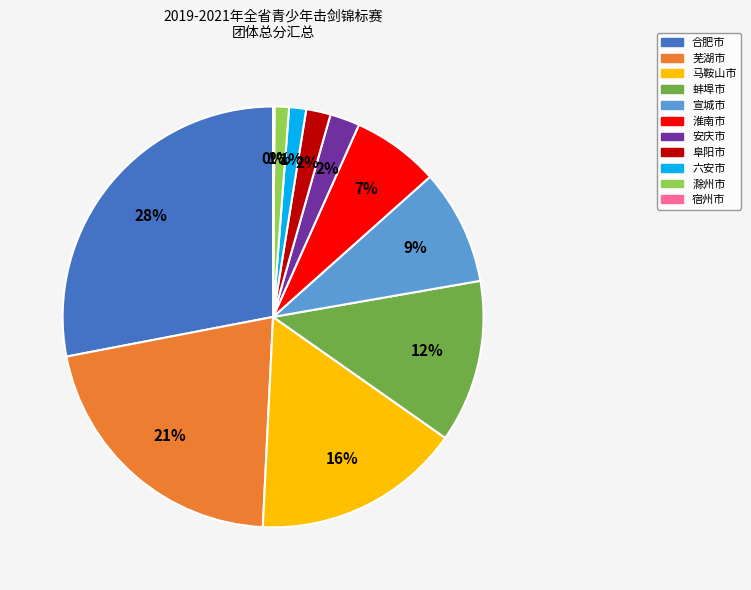

Which has a higher value, 马鞍山市 or 滁州市?

马鞍山市